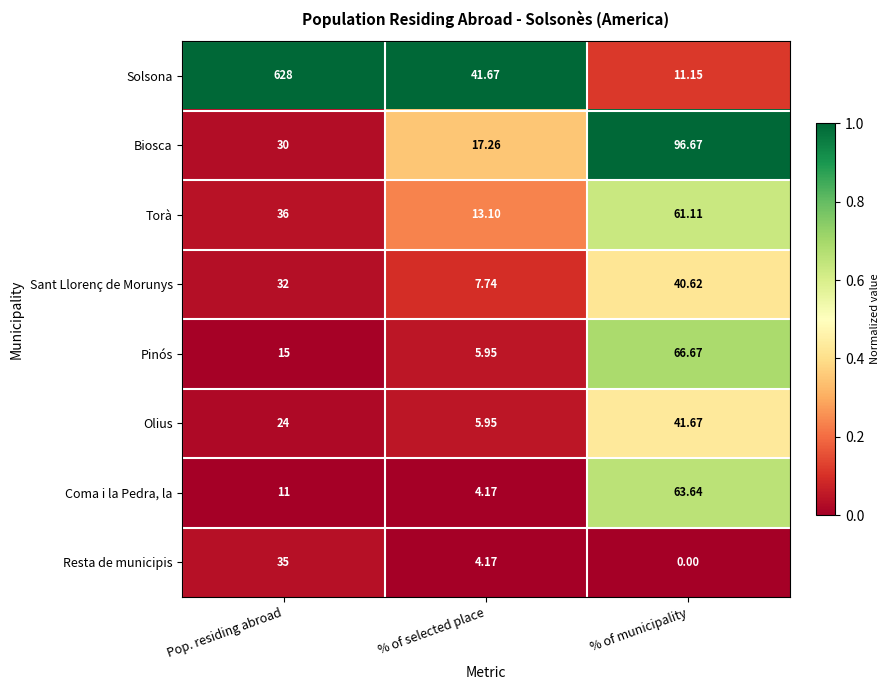

At % of municipality, list the series in order from largest to smallest.

Biosca, Pinós, Coma i la Pedra, la, Torà, Olius, Sant Llorenç de Morunys, Solsona, Resta de municipis